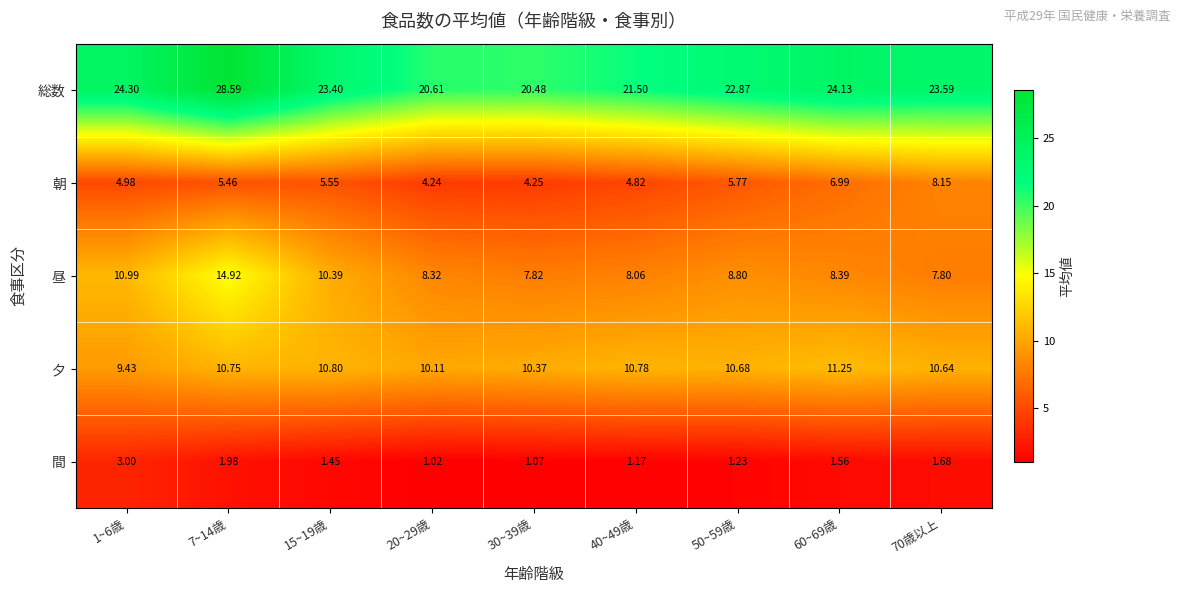

Which series has the widest spread of values?

総数